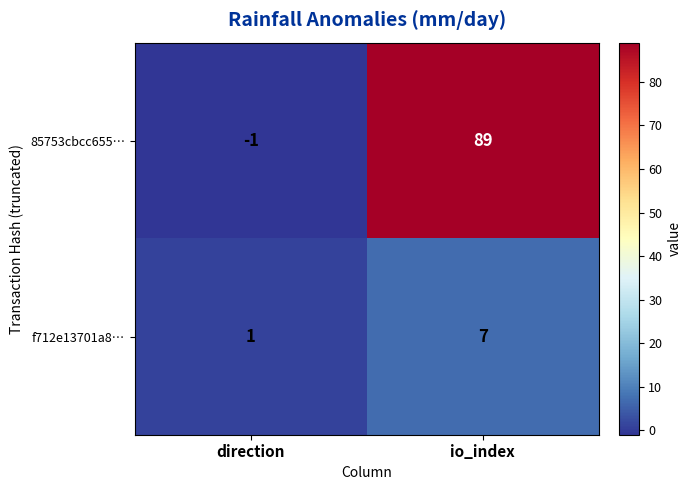

Count the number of data series in this chart.

2